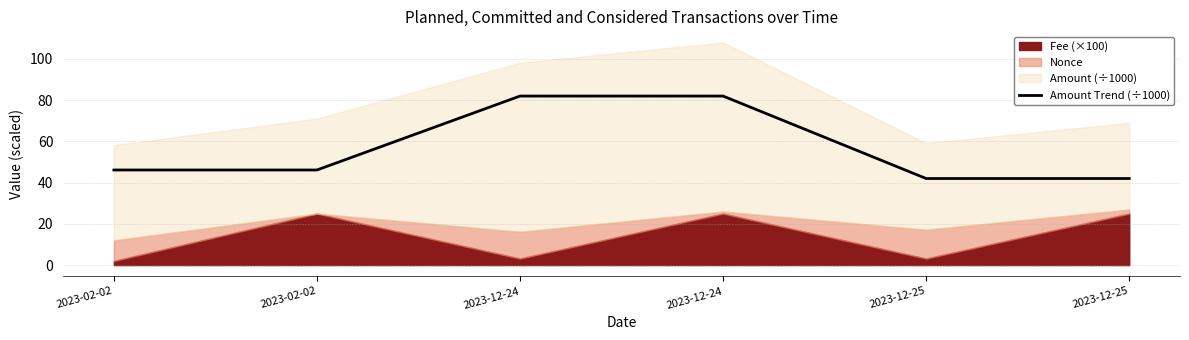

List the labels in order of value, largest first.

2023-12-24, 2023-12-24, 2023-02-02, 2023-02-02, 2023-12-25, 2023-12-25